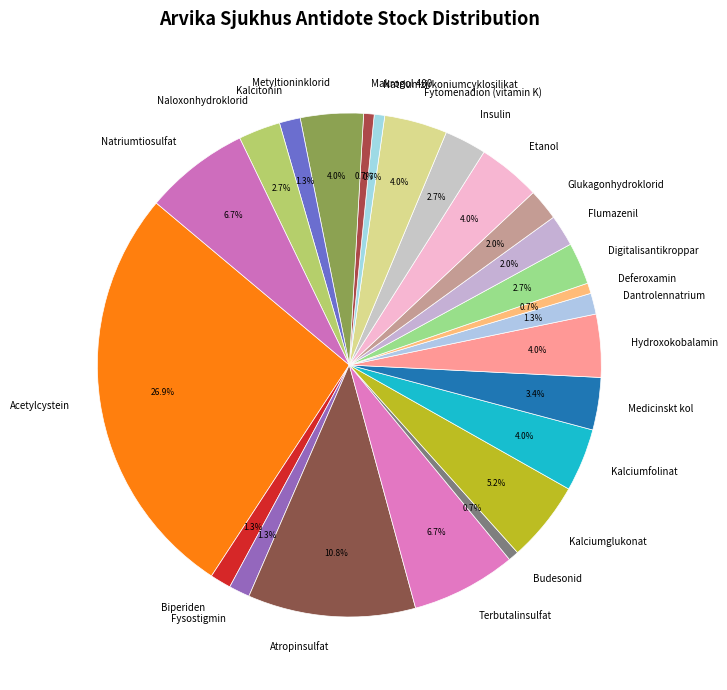

Which has a higher value, Hydroxokobalamin or Deferoxamin?

Hydroxokobalamin